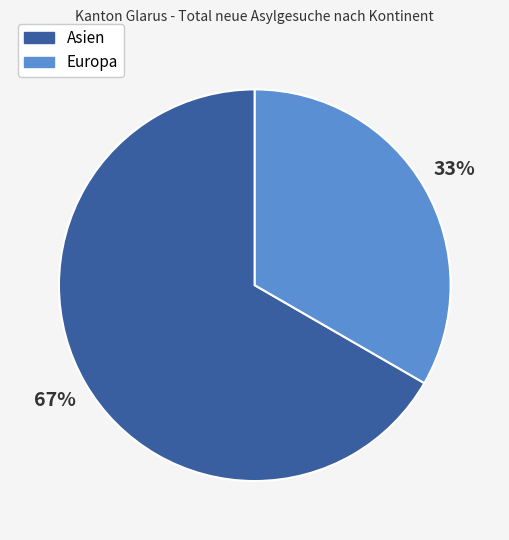

Which category has the smallest portion of the pie?

Europa